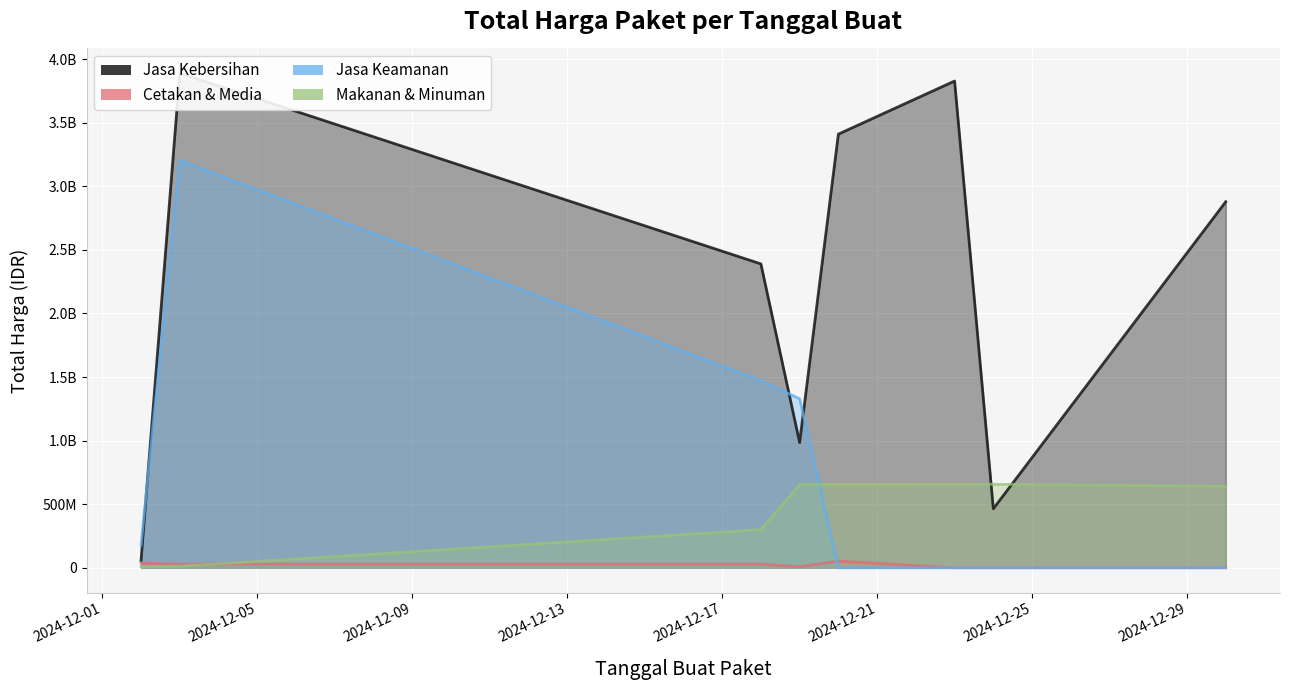

True or false: Cetakan & Media has more than 2 interior local peaks.

False